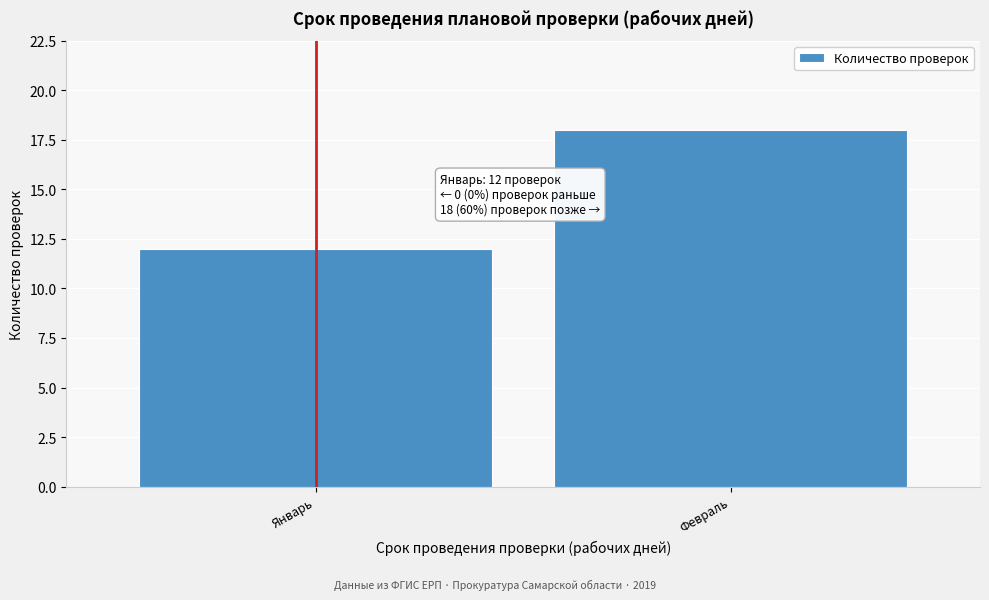

Reading left to right, extract all data points from this chart.

Январь=12	Февраль=18